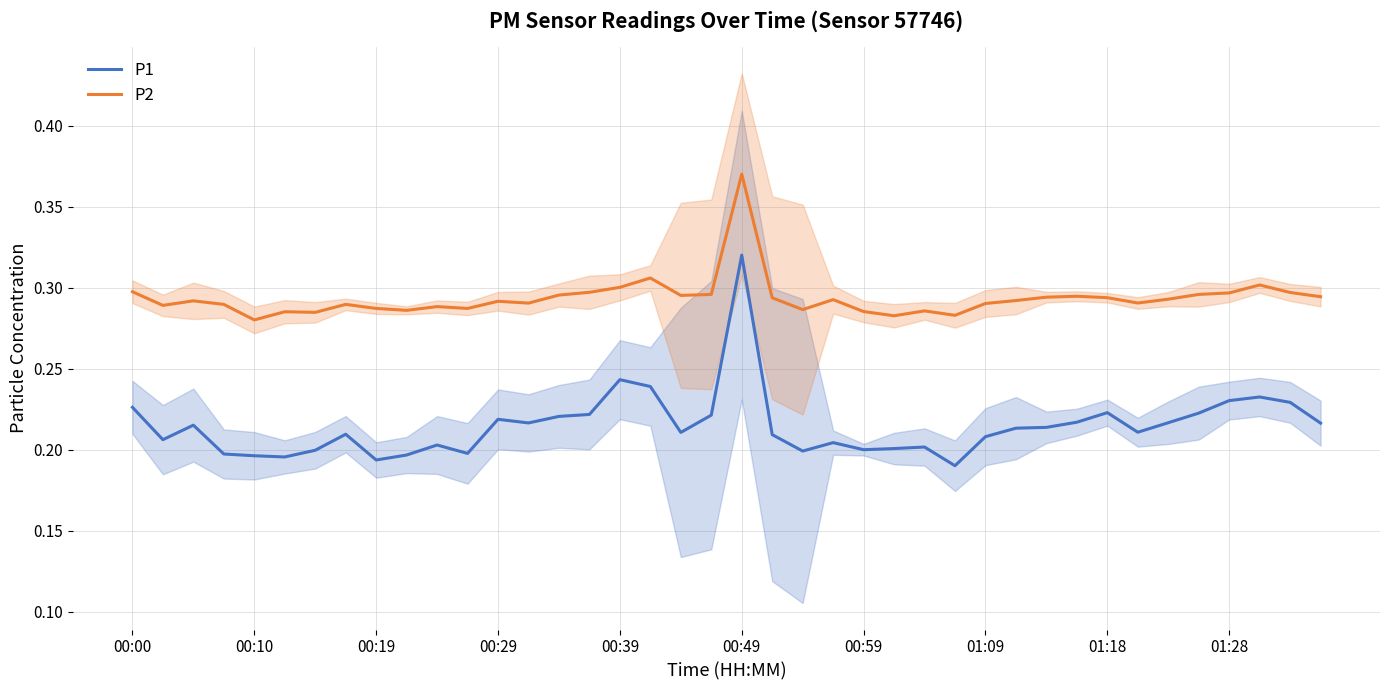

True or false: P1 and P2 cross at least once.

False